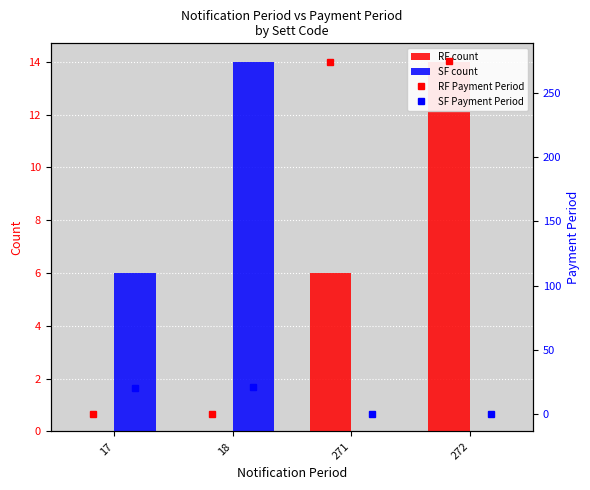

At how many categories does at least one series exceed 97?

2